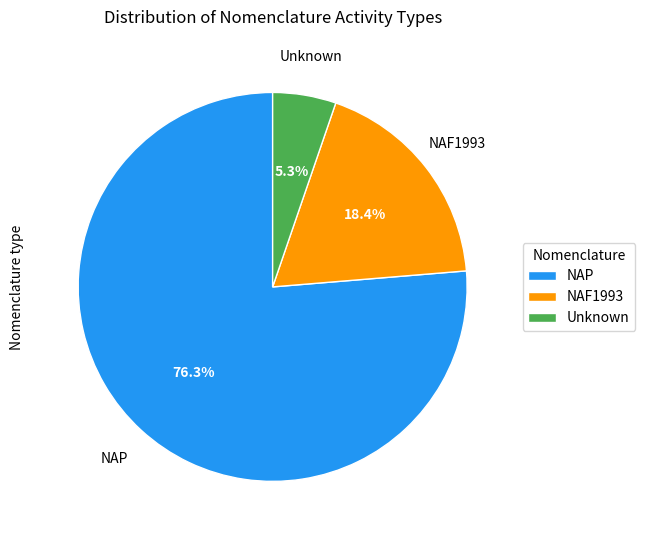

Which slice is the smallest?

Unknown